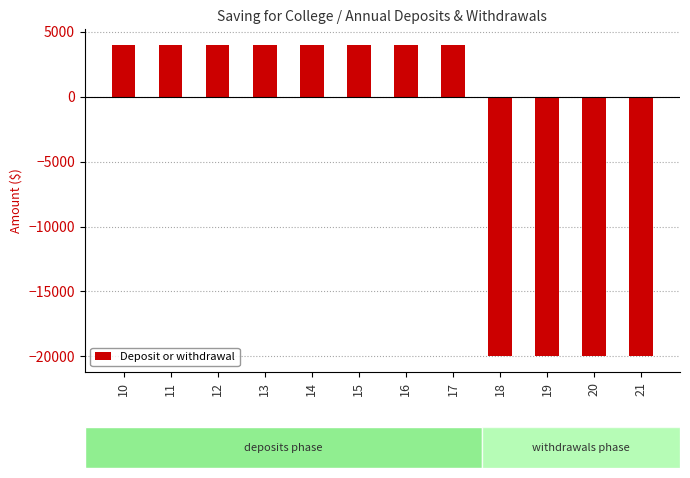

What is the sum of all values?

-48000